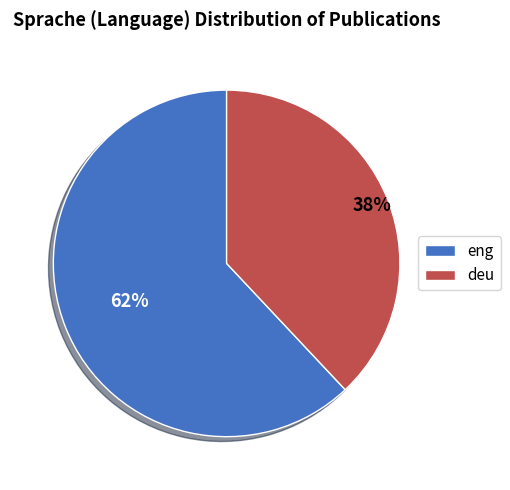

Which slice is the largest?

eng